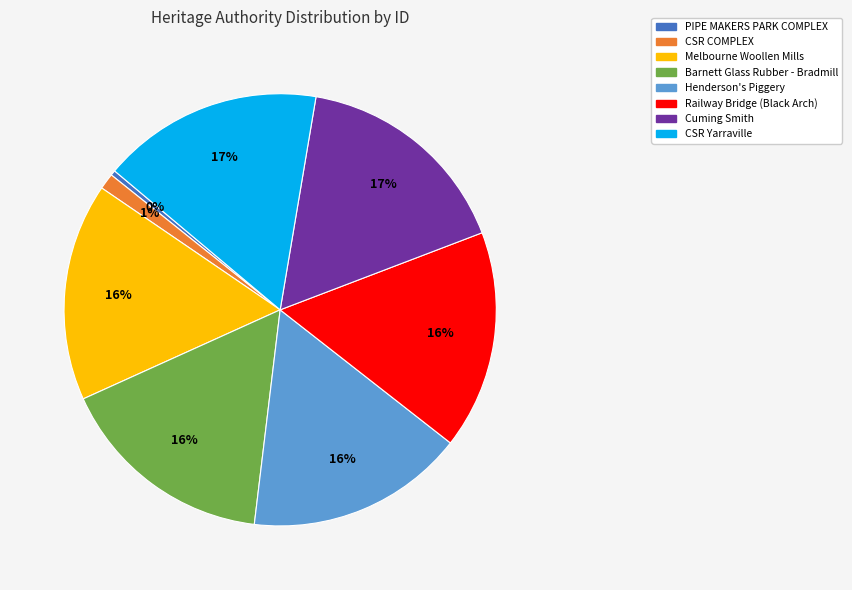

True or false: Melbourne Woollen Mills accounts for 16% of the total.

True